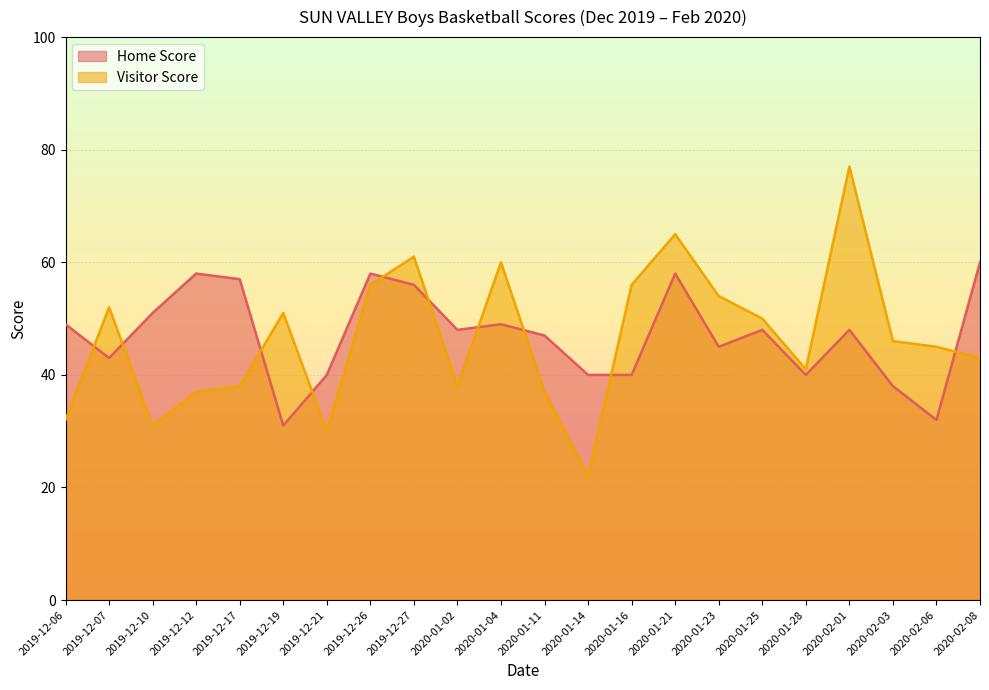

What position from the right is 2020-01-02?

13